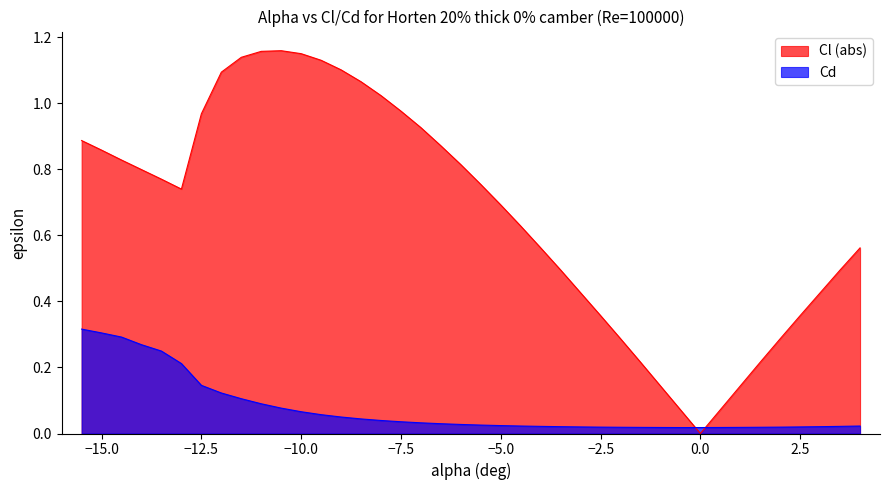

After their last crossing, which series has the higher values: Cl (abs) or Cd?

Cl (abs)